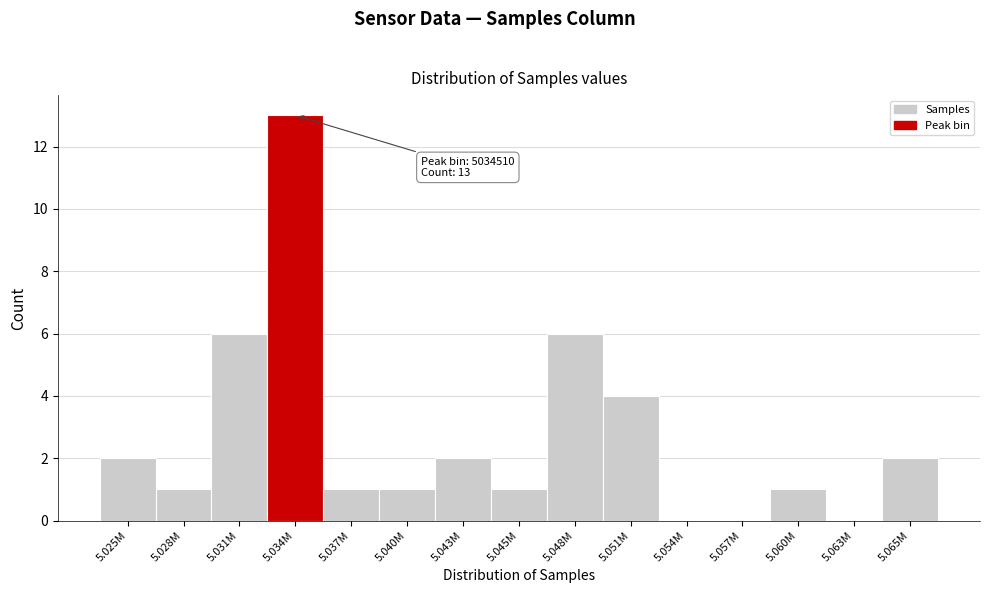

Reading right to left, what are all the values shown in this chart?

5.065M=2	5.063M=0	5.060M=1	5.057M=0	5.054M=0	5.051M=4	5.048M=6	5.045M=1	5.043M=2	5.040M=1	5.037M=1	5.034M=13	5.031M=6	5.028M=1	5.025M=2